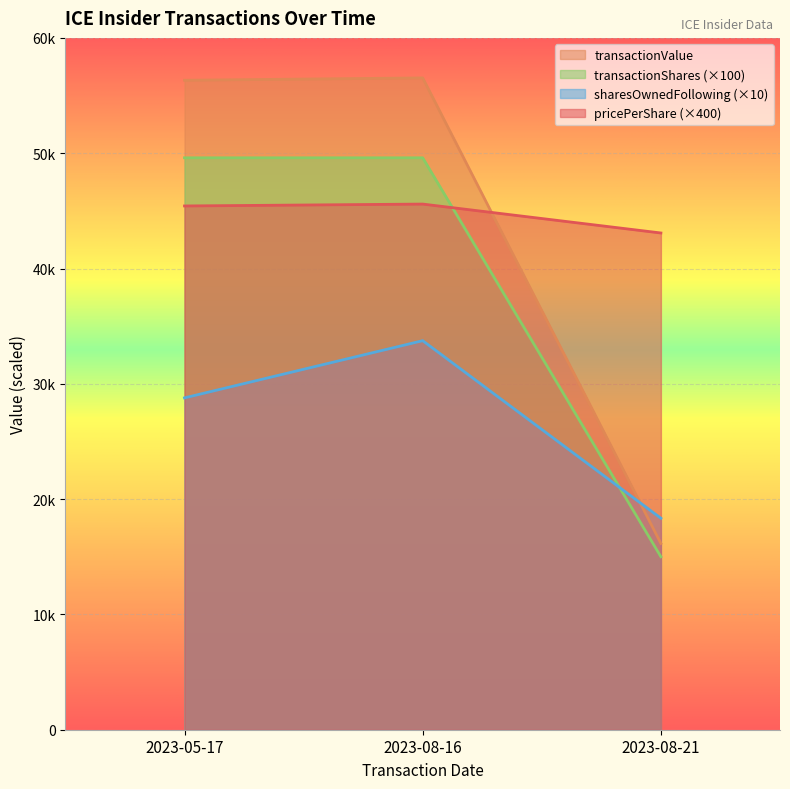

What is the total value across all series at 2023-08-21?

92575